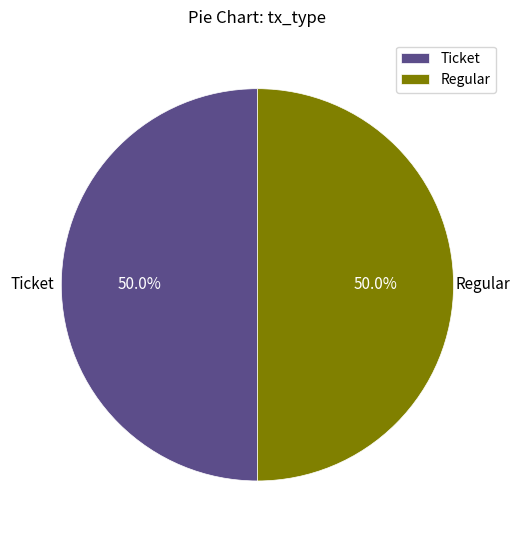

True or false: Ticket accounts for 7% of the total.

False